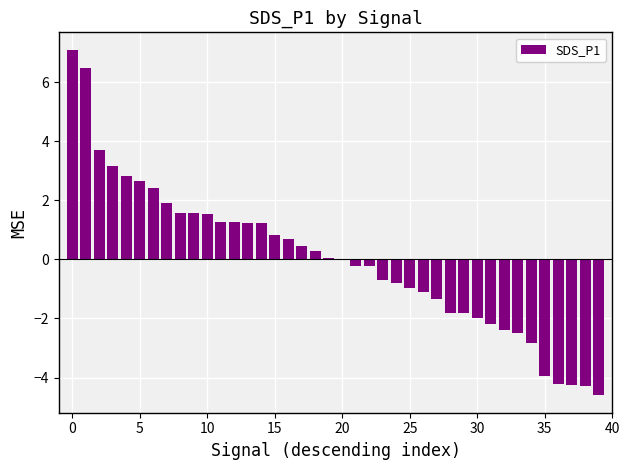

At which label is the value closest to 1?

15